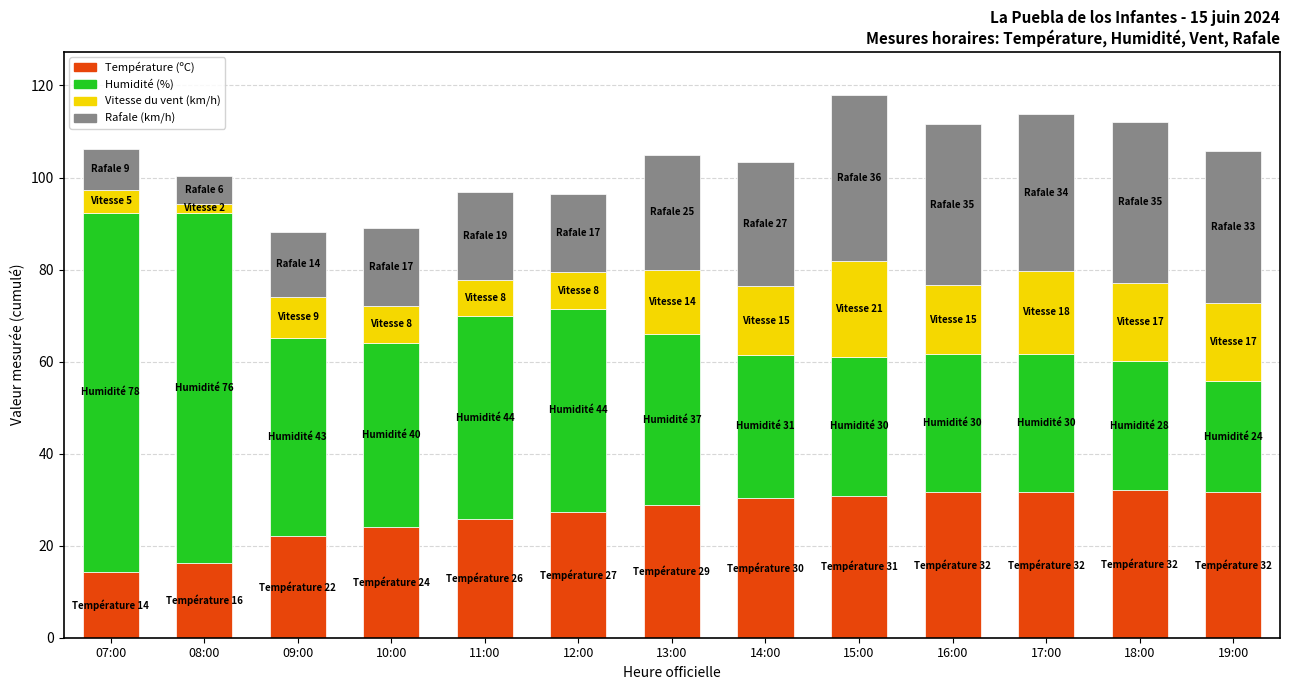

What is the total value across all series at 13:00?

104.9